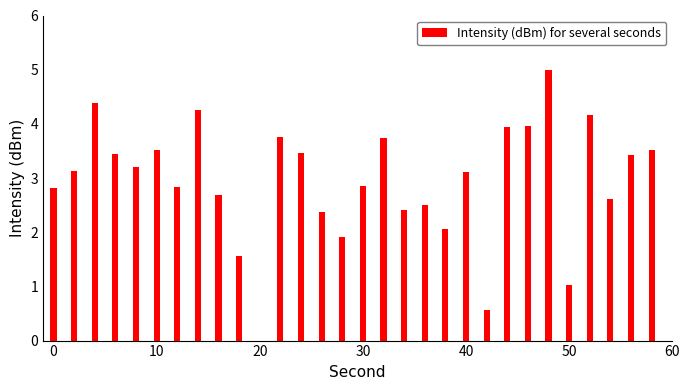

What is the sum of all values?

88.2